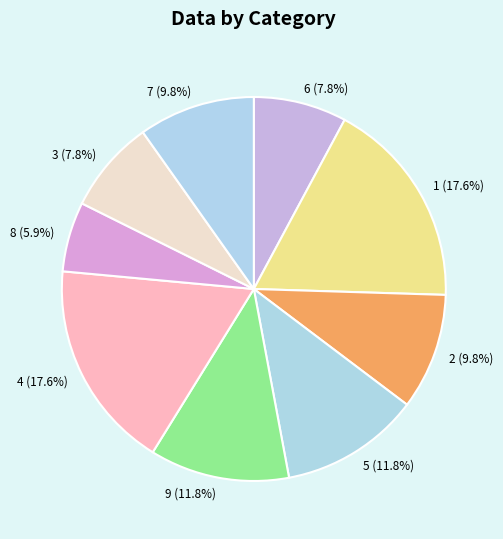

Does 9 account for over 50% of the chart?

No